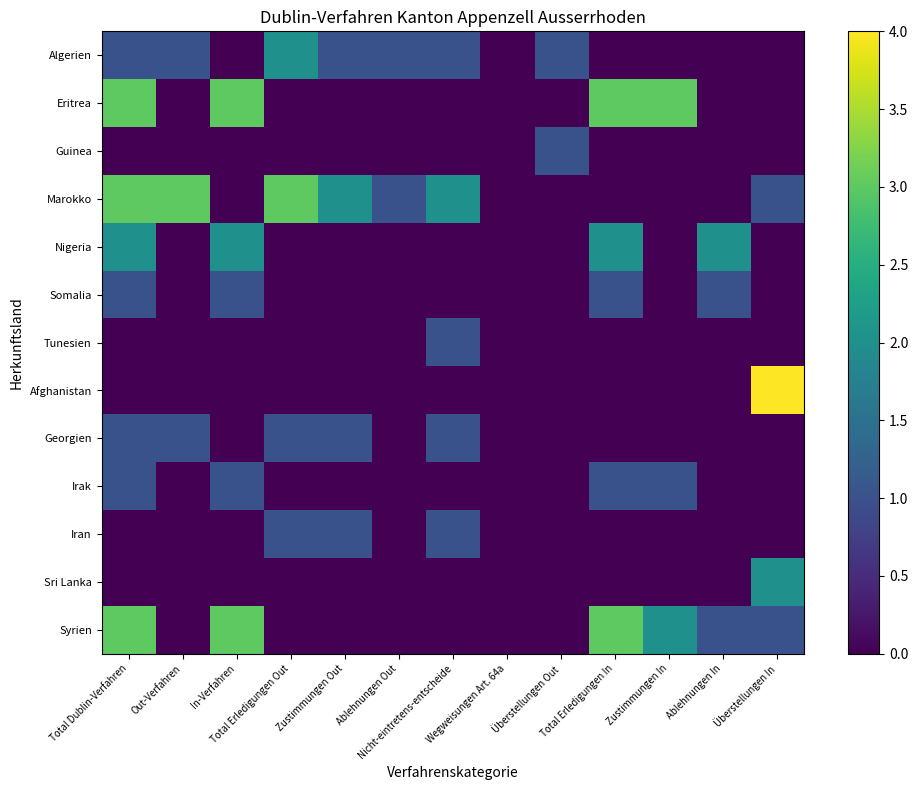

Which series has the largest total across all categories?

Marokko